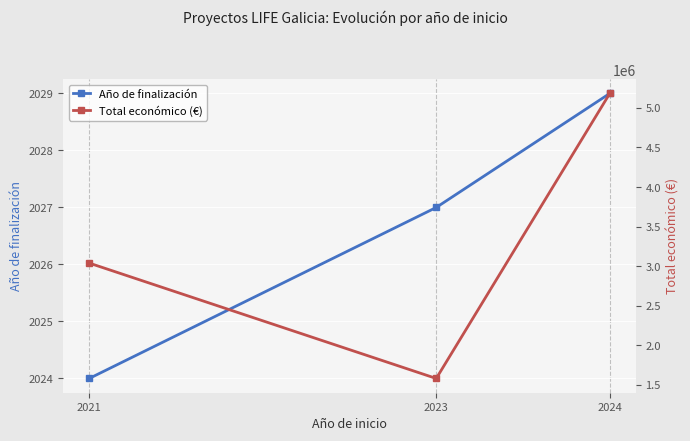

Which series has the largest total across all categories?

Total económico (€)